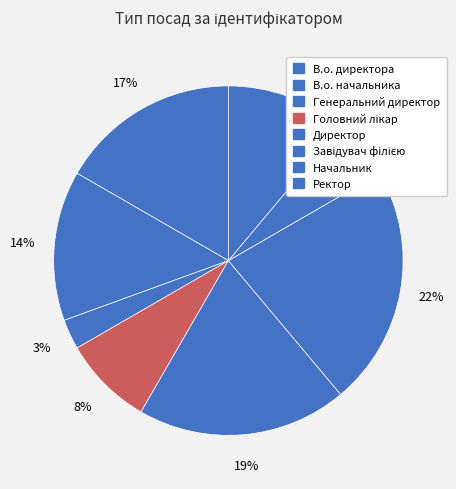

Do Головний лікар and Генеральний директор together represent more than half of the pie?

No